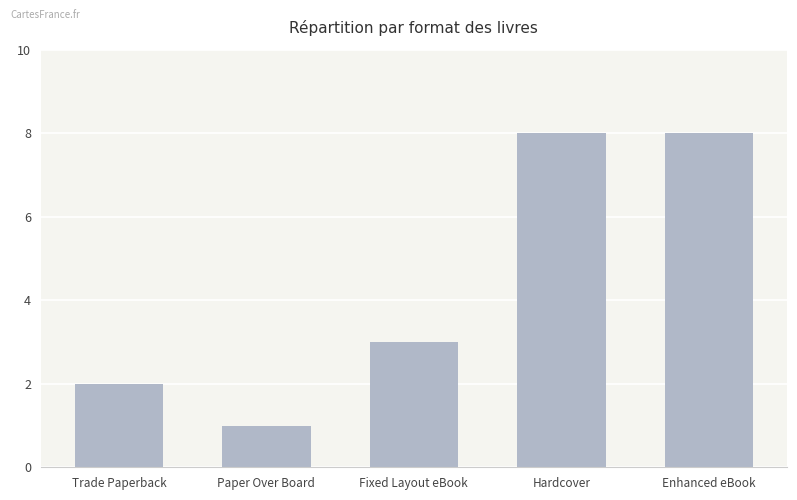

Reading left to right, transcribe all the data shown in this chart.

2	1	3	8	8